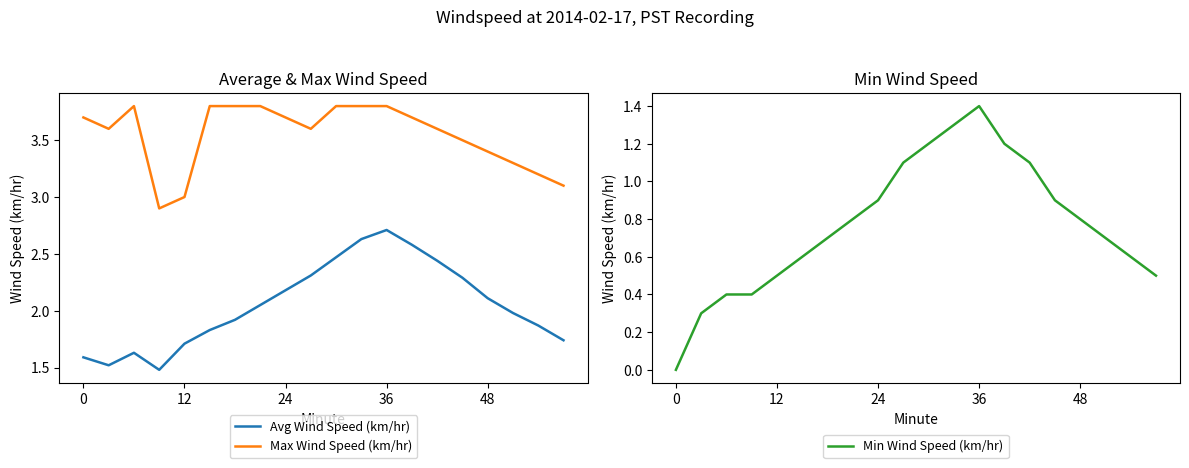

The Max Wind Speed (km/hr) series shows 1.4 at 11. True or false?

False